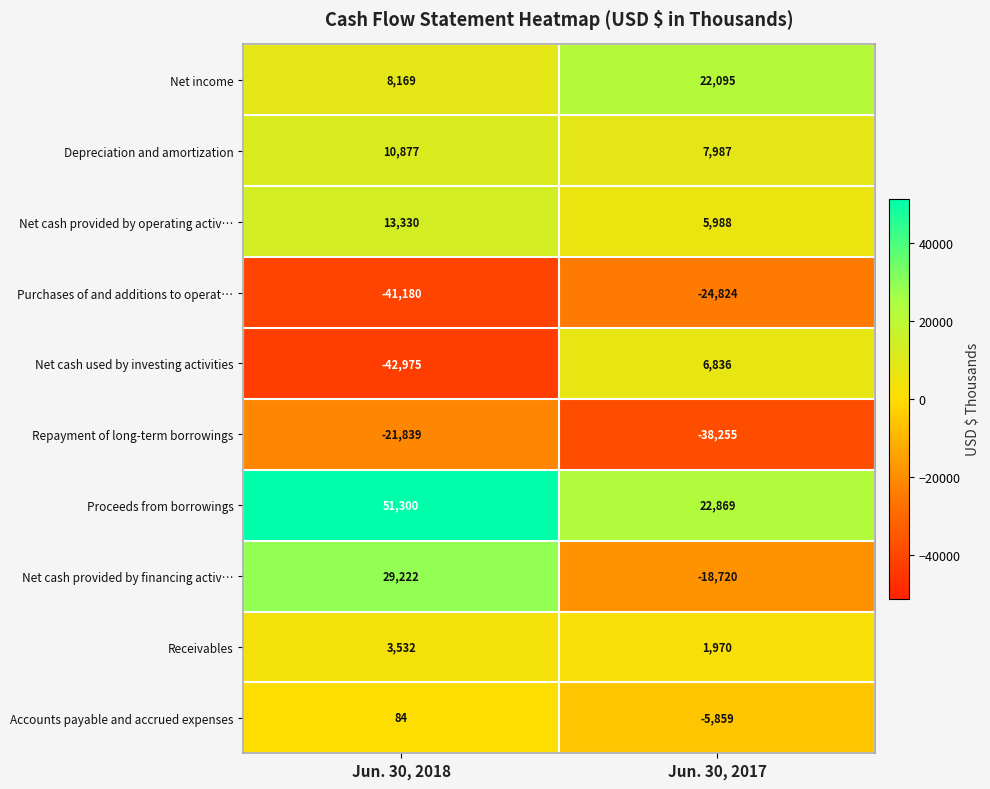

Which series has the largest range (max minus min)?

Net cash used by investing activities